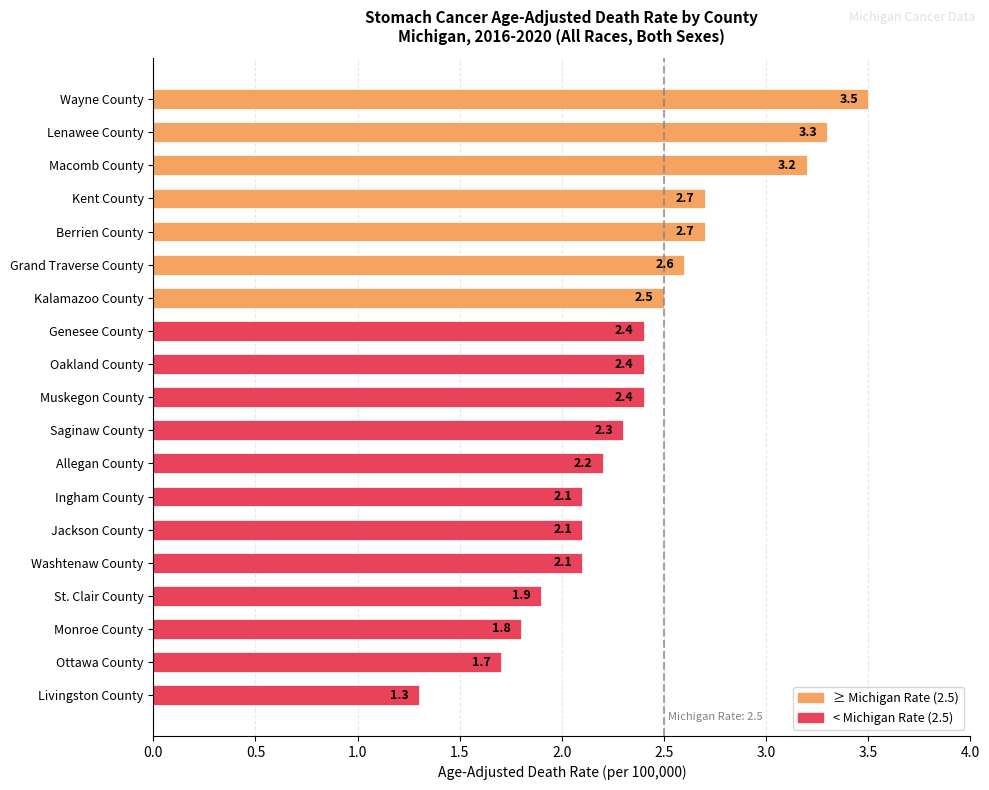

The value at Livingston County is 0.7. True or false?

False